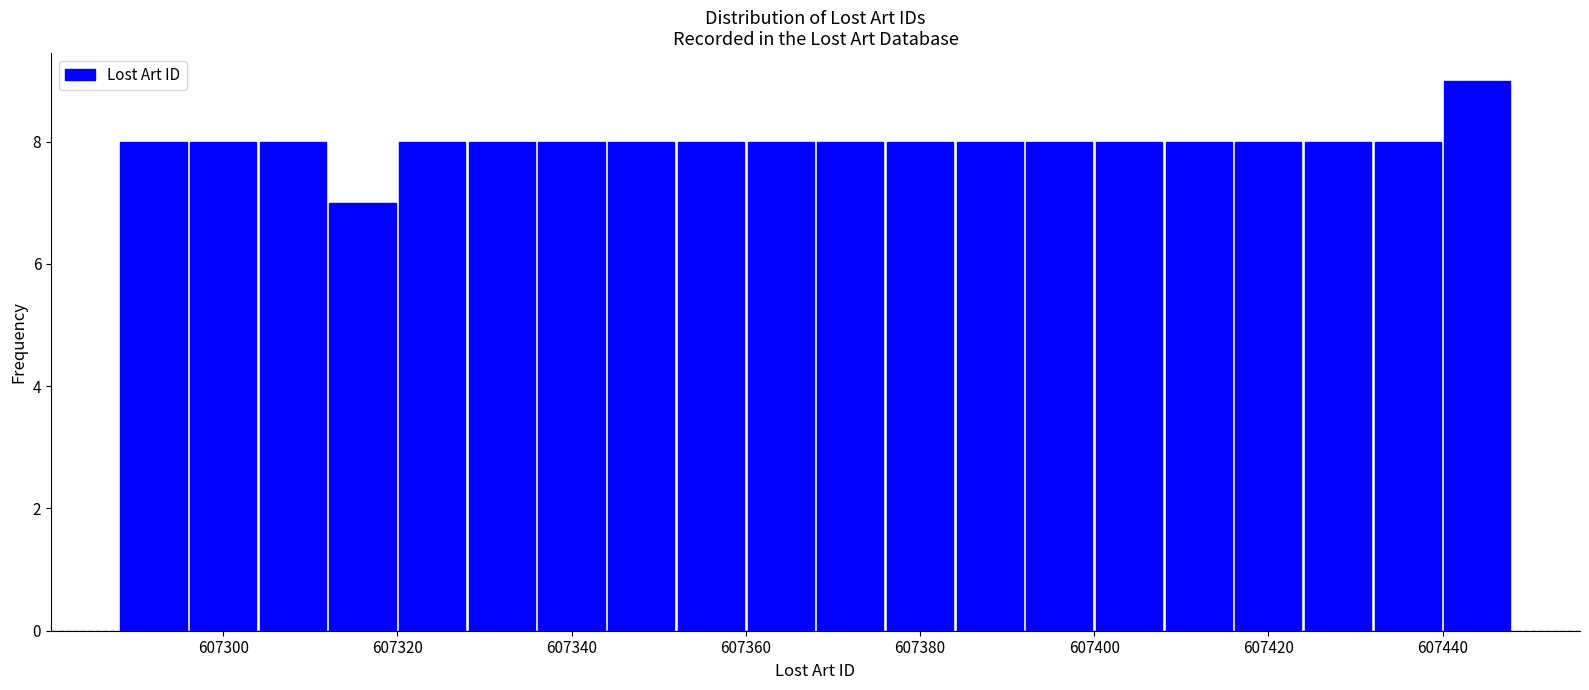

Reading left to right, list every bar in this chart as the range it spans on the x-axis followed by its height. The values are not printed on the chart, so give them approximately, as read against the axis.

607288 to 607296: 8
607296 to 607304: 8
607304 to 607312: 8
607312 to 607320: 7
607320 to 607328: 8
607328 to 607336: 8
607336 to 607344: 8
607344 to 607352: 8
607352 to 607360: 8
607360 to 607368: 8
607368 to 607376: 8
607376 to 607384: 8
607384 to 607392: 8
607392 to 607400: 8
607400 to 607408: 8
607408 to 607416: 8
607416 to 607424: 8
607424 to 607432: 8
607432 to 607440: 8
607440 to 607448: 9